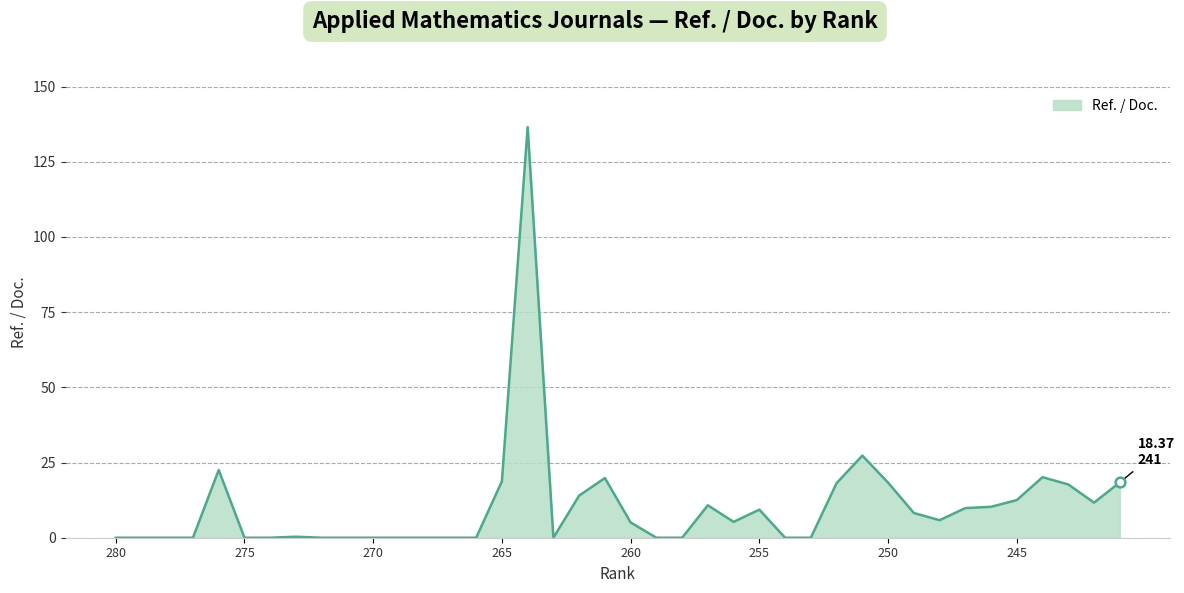

Does the chart have visible grid lines?

Yes